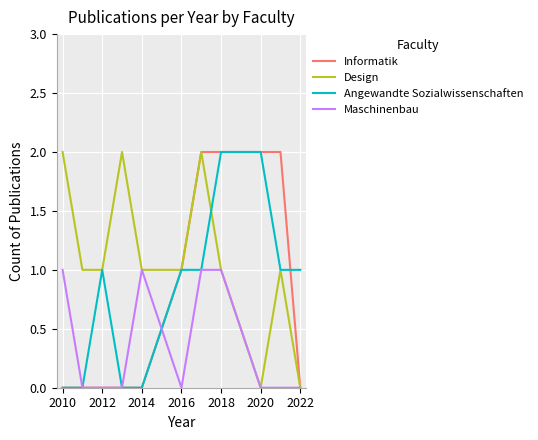

Which series has the largest total across all categories?

Design